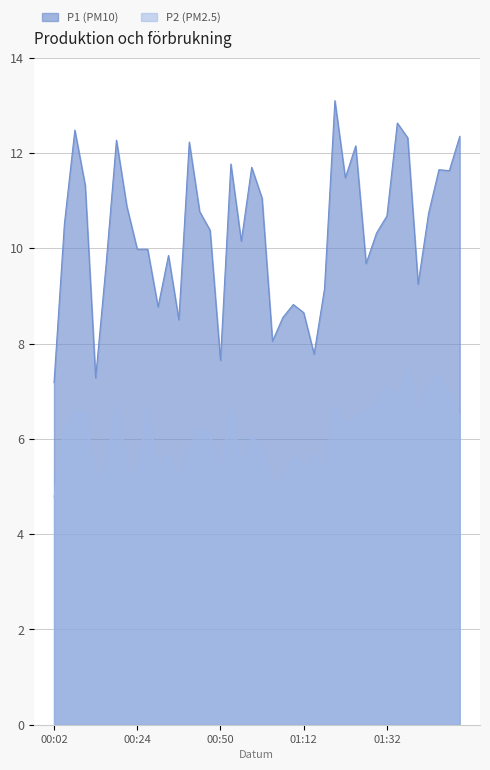

Which series has the largest total across all categories?

P1 (PM10)